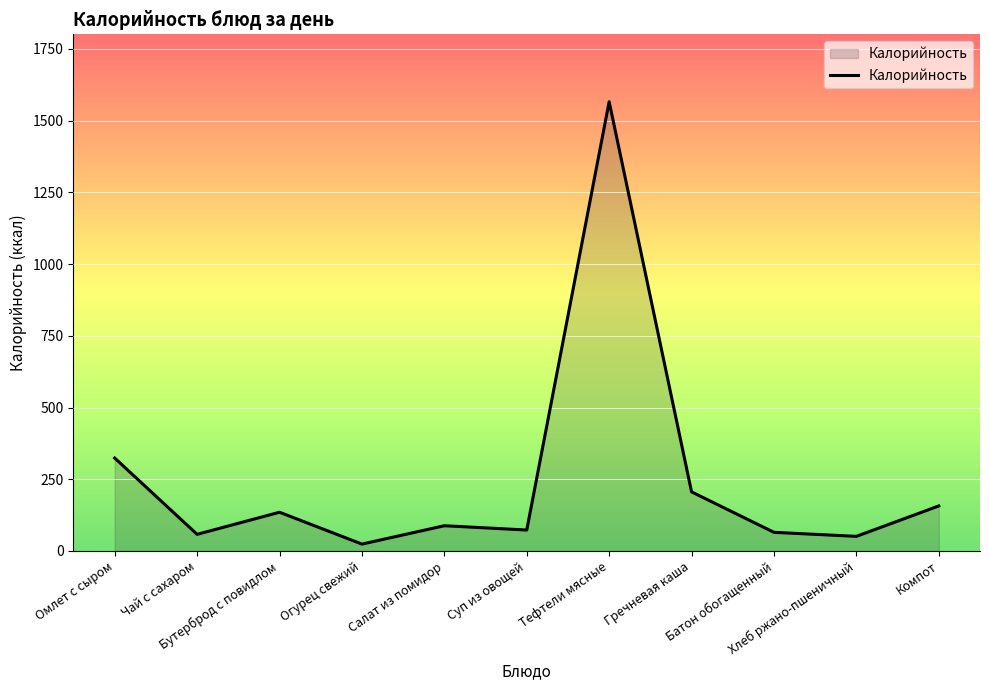

At which label is the value closest to 795?

Омлет с сыром